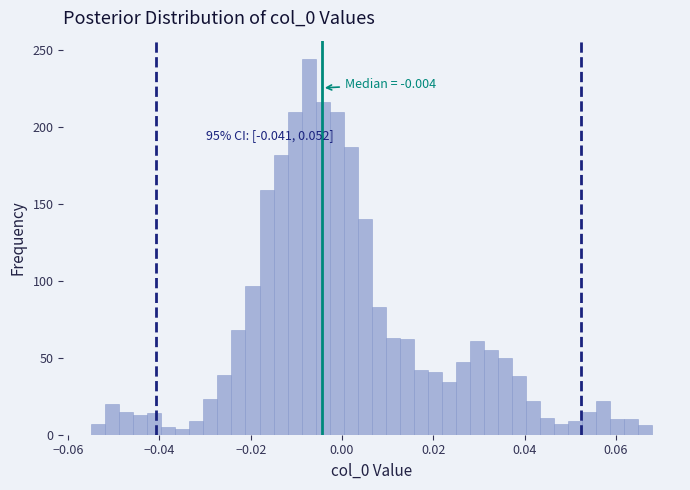

Around what value on the x-axis is the tallest bar? Give the approximate position of its centre, as read against the axis.

-0.008